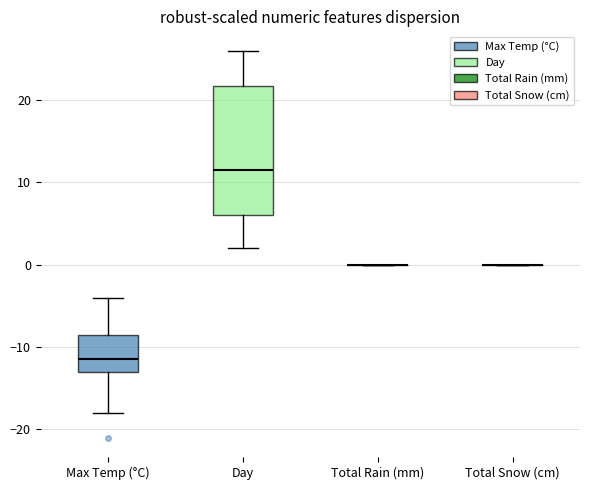

Where does the upper whisker of the box for Day end on the y-axis? The values are not printed on the chart, so give them approximately, as read against the axis.

26